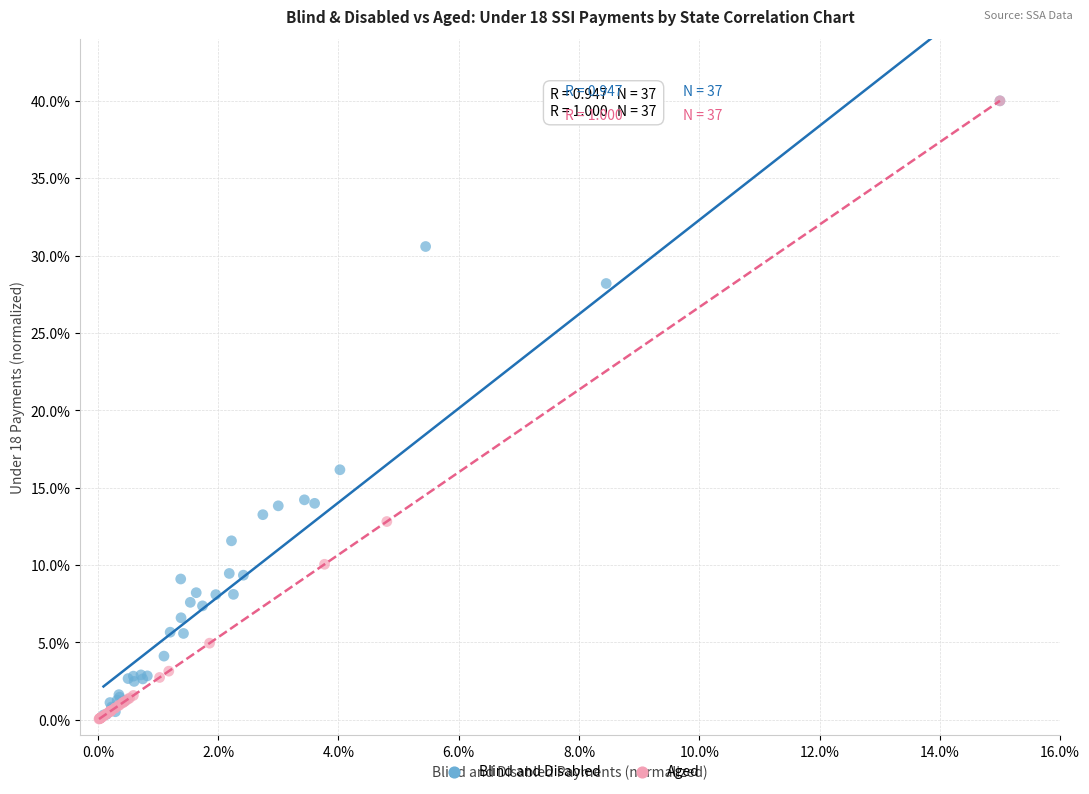

Which series has the widest spread of Y values?

Aged